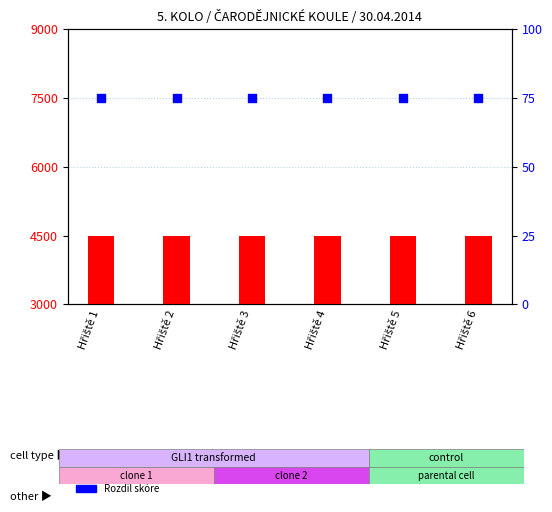

Which series reaches the minimum Y coordinate?

Rozdíl skóre